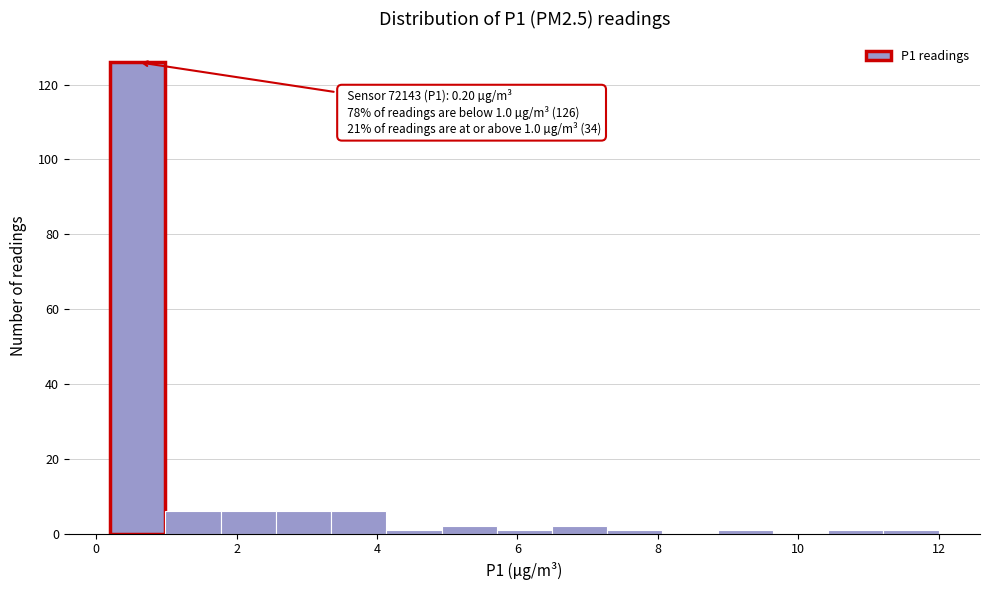

Around what value on the x-axis is the tallest bar? Give the approximate position of its centre, as read against the axis.

0.6